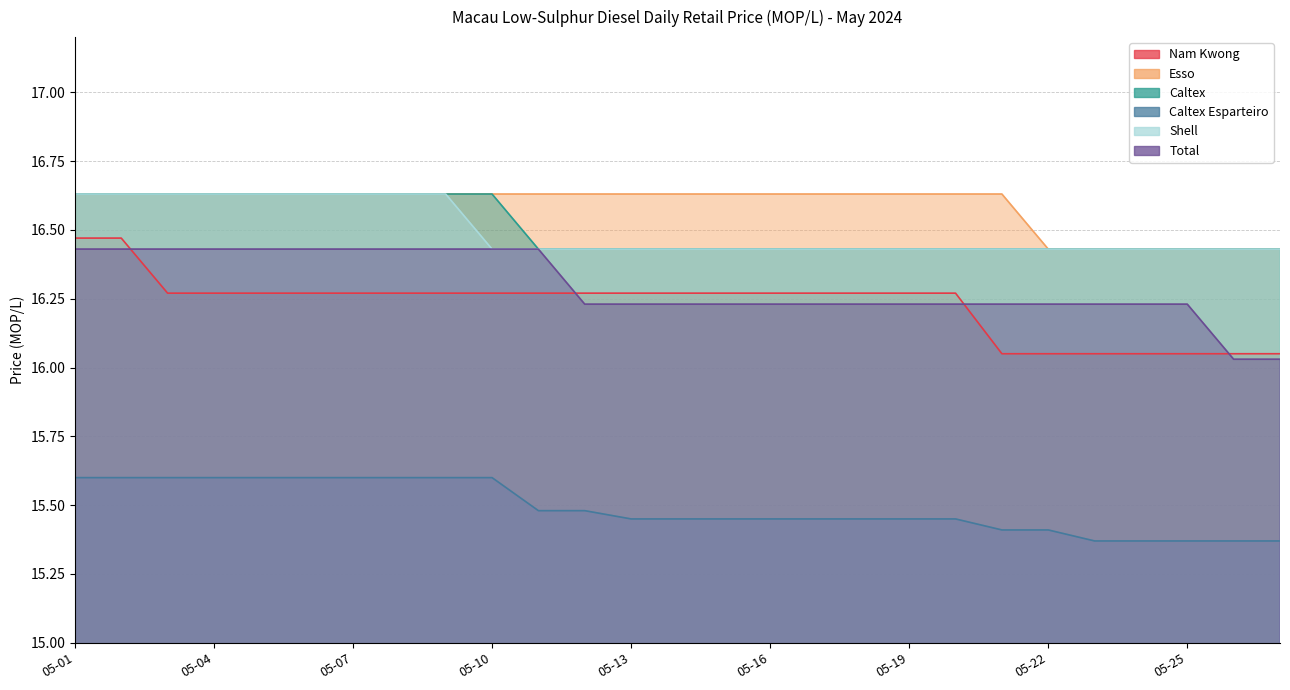

Rank the categories by Shell value from highest to lowest.

05-01, 05-02, 05-03, 05-04, 05-05, 05-06, 05-07, 05-08, 05-09, 05-10, 05-11, 05-12, 05-13, 05-14, 05-15, 05-16, 05-17, 05-18, 05-19, 05-20, 05-21, 05-22, 05-23, 05-24, 05-25, 05-26, 05-27